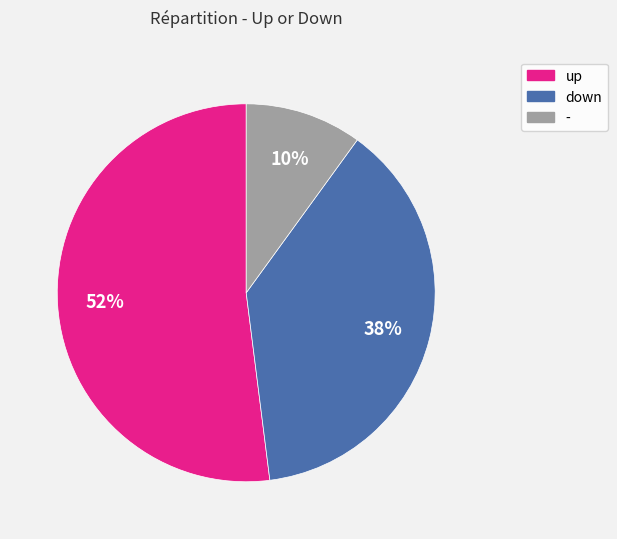

Combined, do down and - account for over 50%?

No